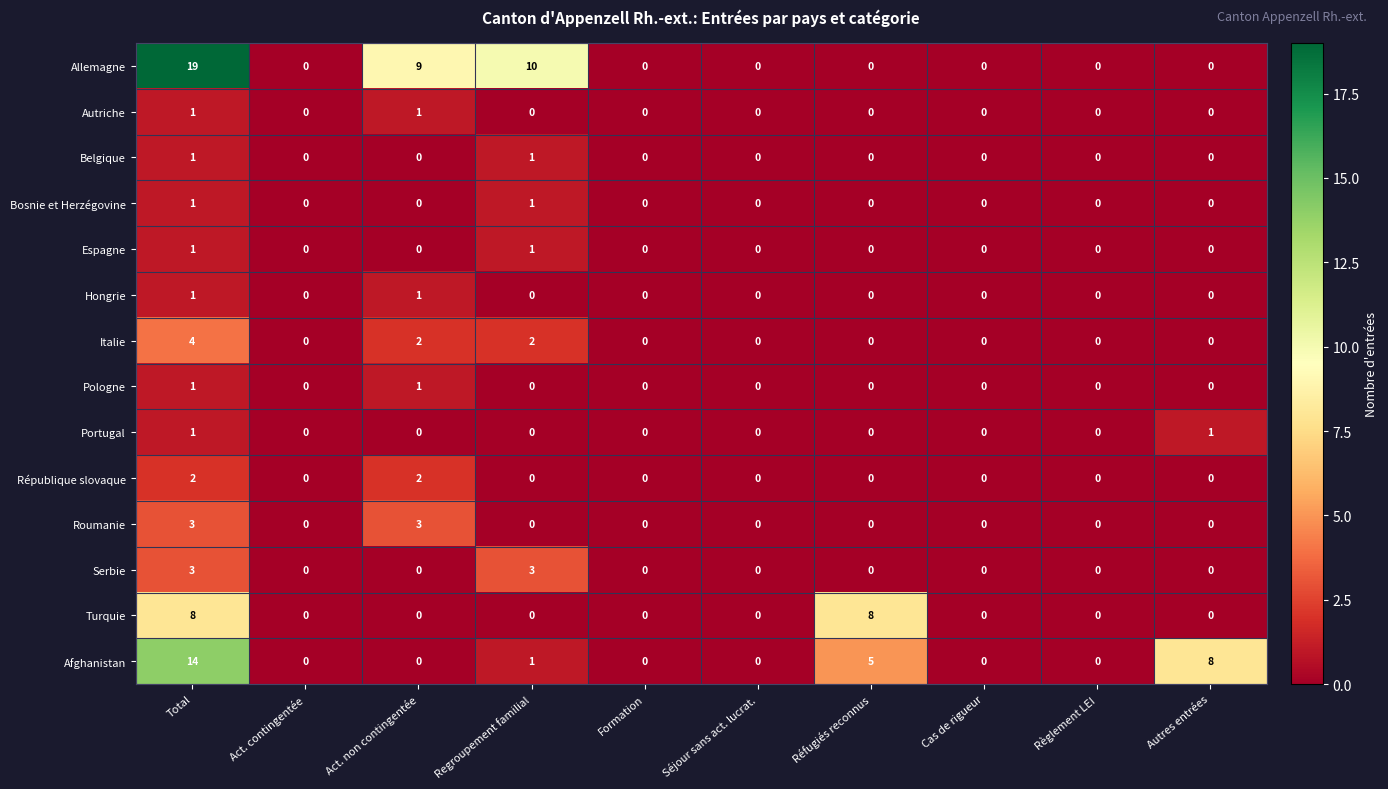

At how many categories does at least one series exceed 4?

5